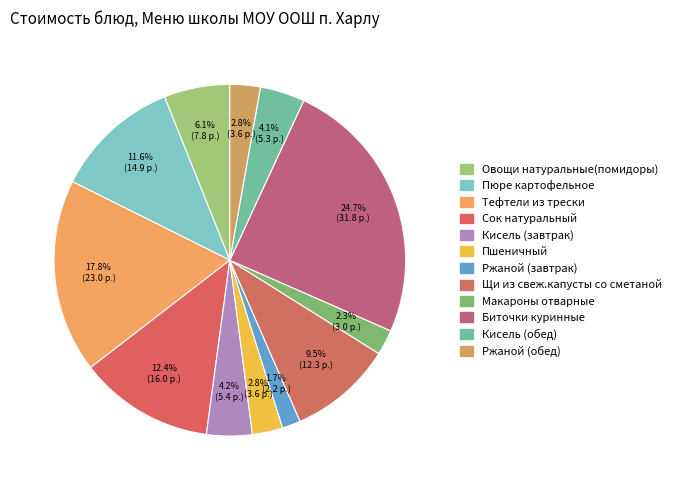

Count the number of slices in the pie.

12